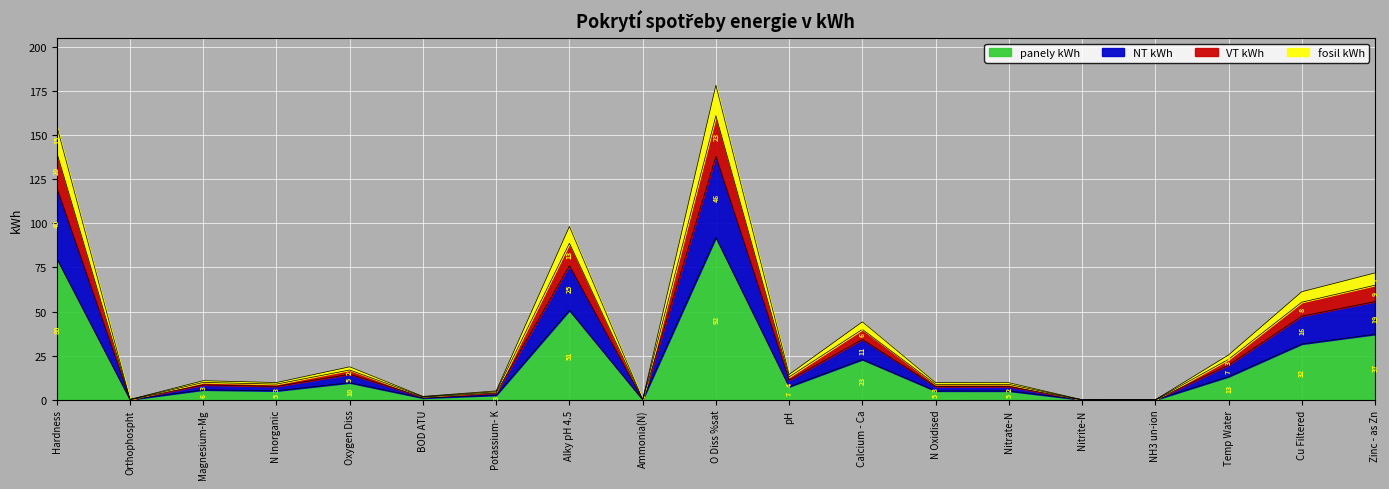

True or false: panely kWh and fosil kWh intersect in this chart.

False